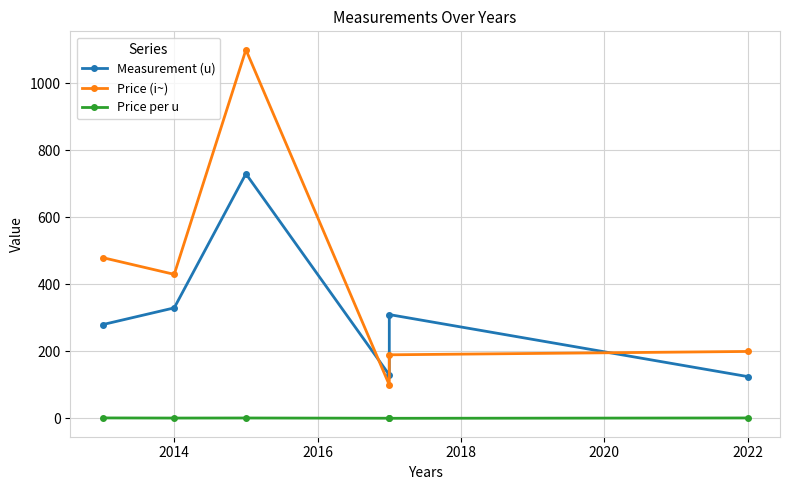

What is the total value across all series at 2018?

230.8